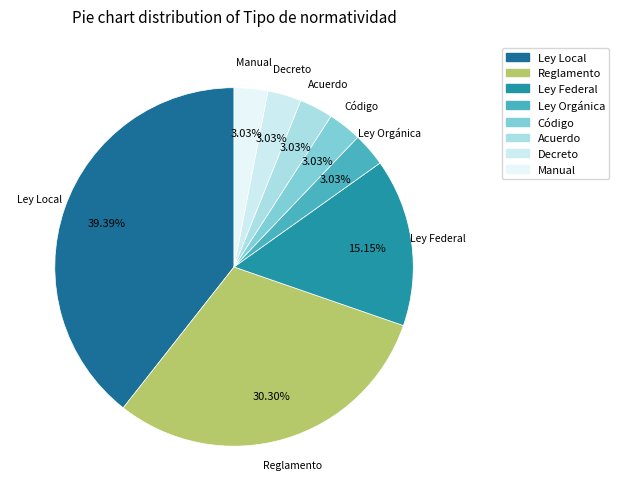

Which category has the biggest portion of the pie?

Ley Local